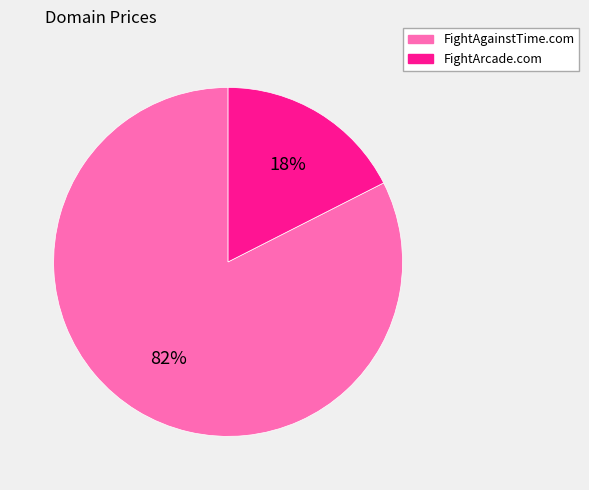

Which slice represents more than half of the pie?

FightAgainstTime.com